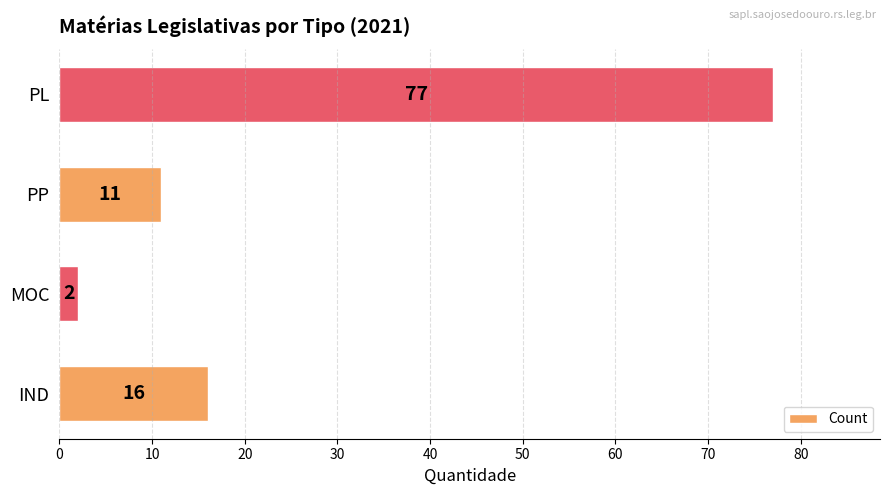

What is the ratio of the value at PL to the value at PP?

7.0